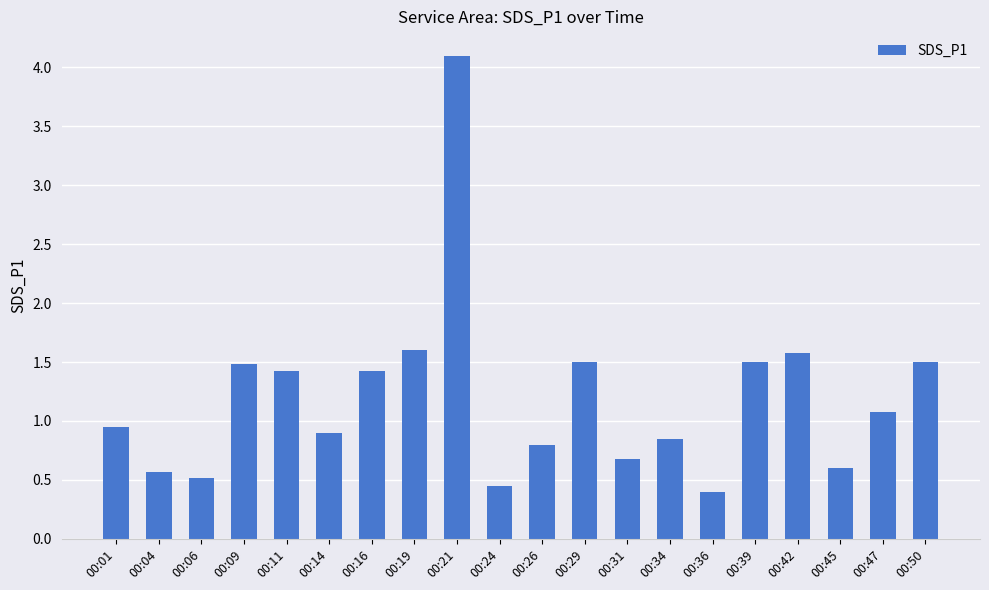

Which label corresponds to the smallest value in the chart?

00:36